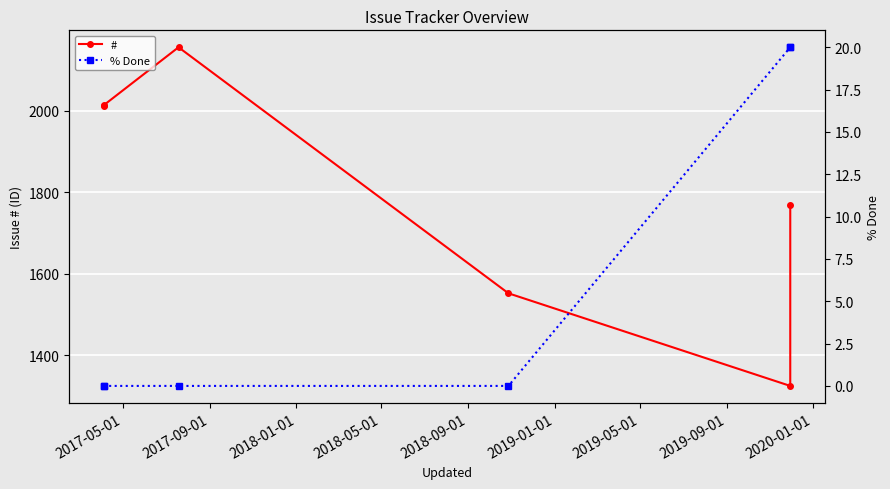

True or false: # has more than 0 points higher than both neighbors.

True